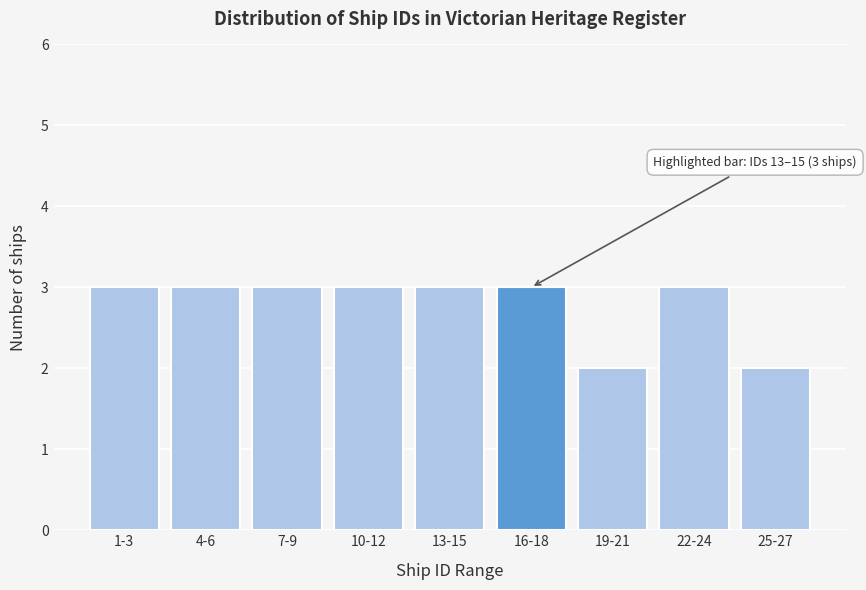

Reading left to right, list all the values displayed in this chart.

3	3	3	3	3	3	2	3	2